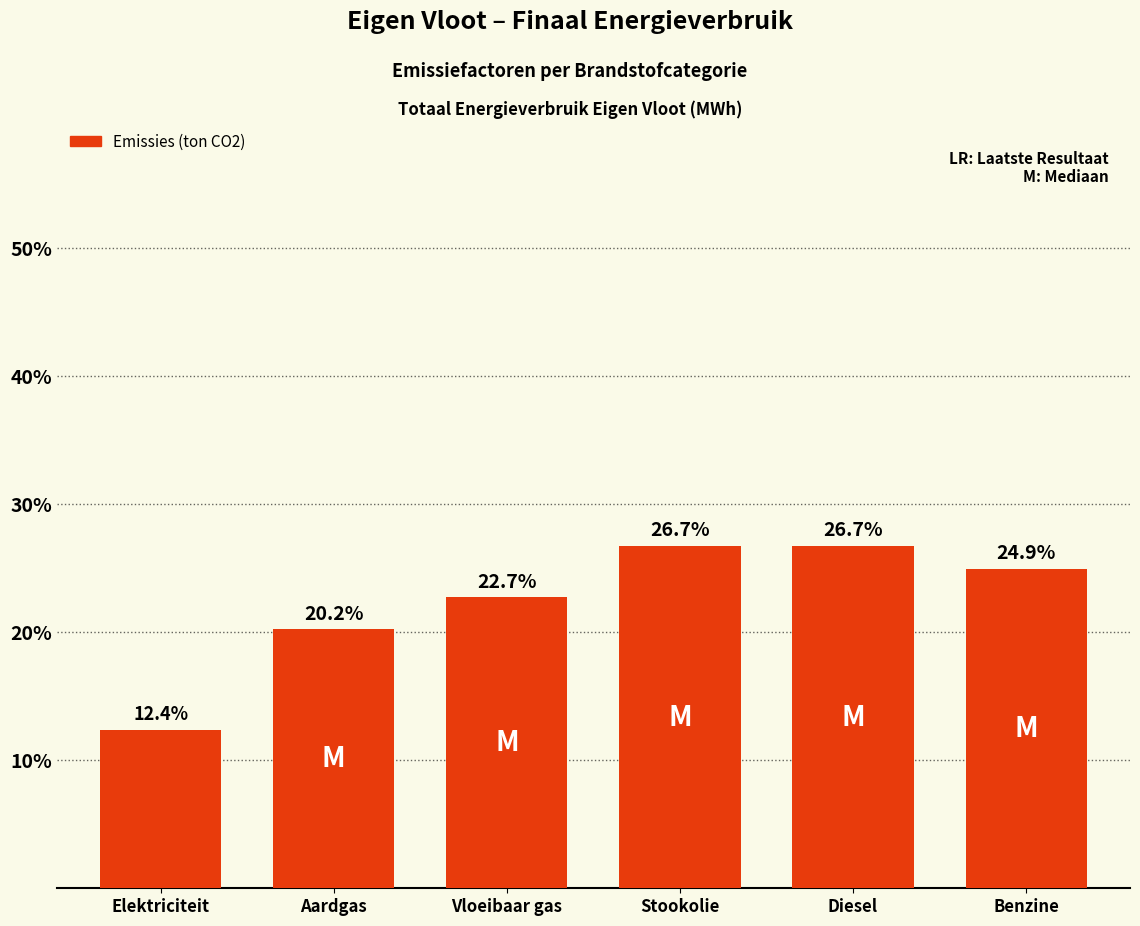

What is the label of the 3rd bar from the left?

Vloeibaar gas